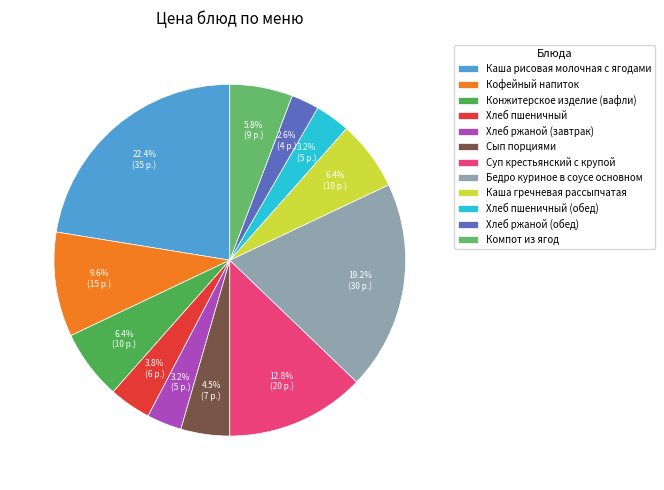

Does Сып порциями represent more than half of the total?

No